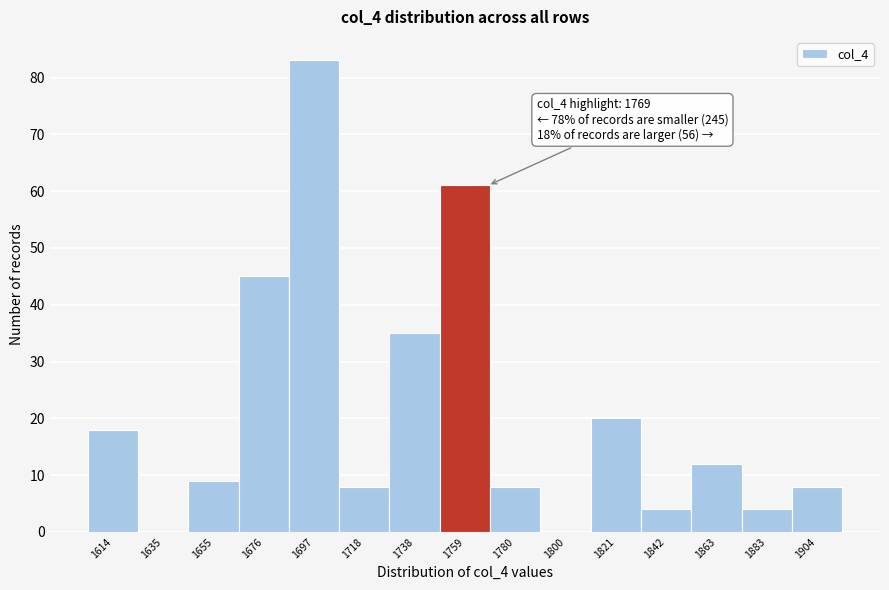

Which range on the x-axis has the tallest bar?

1685 to 1710